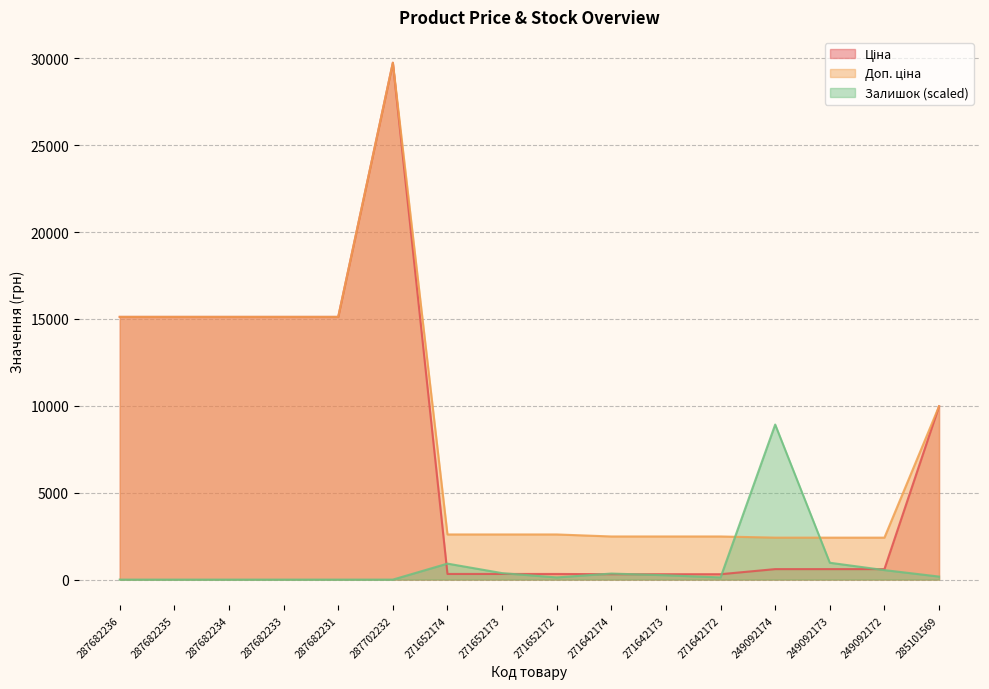

What is the value of the Доп. ціна point at the 3rd from the left?

15120.0